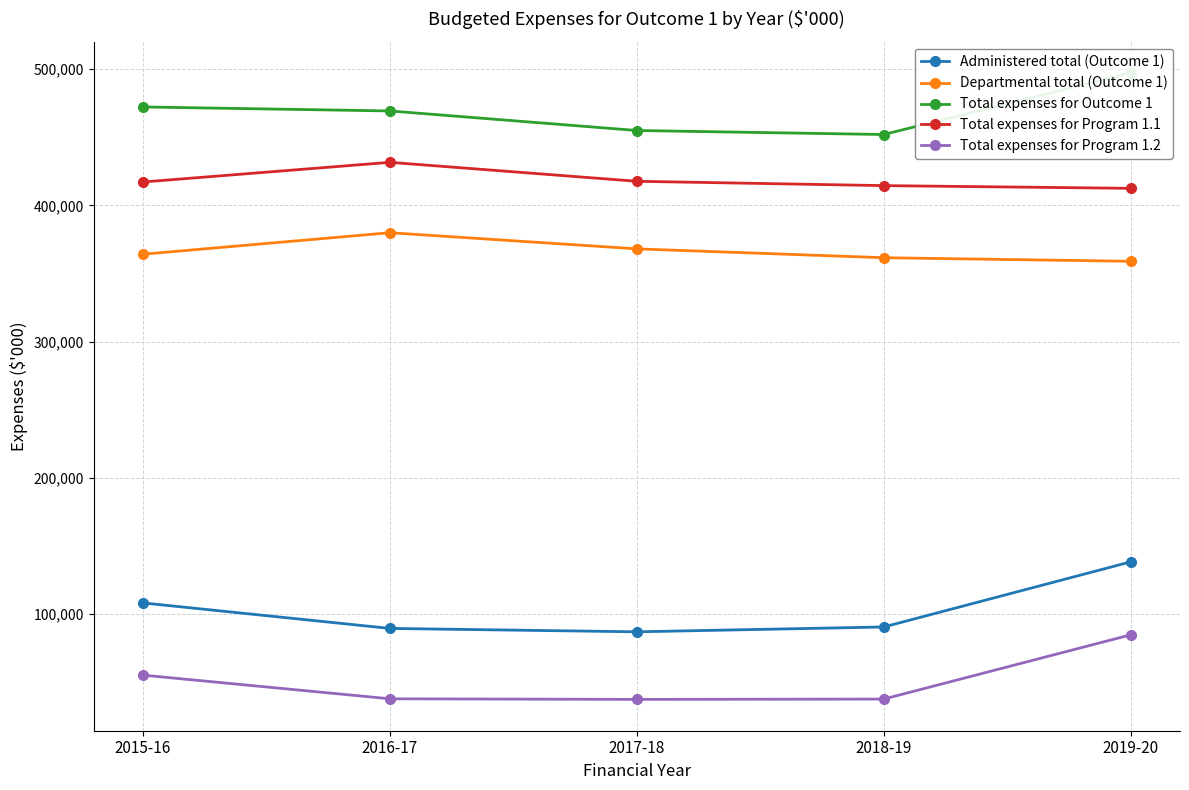

Which category has the highest value across all series?

2019-20